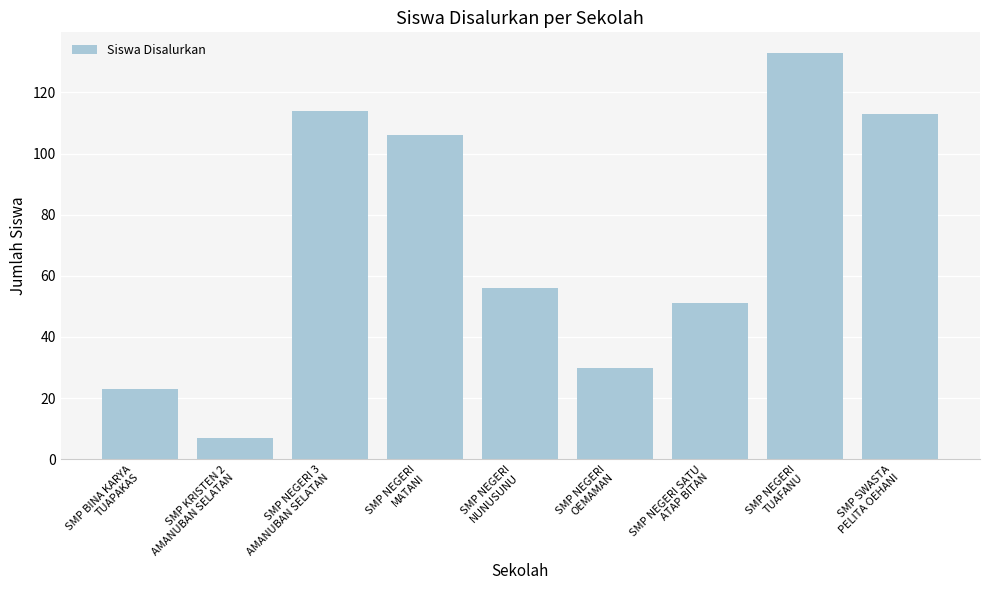

Which label corresponds to the smallest value in the chart?

SMP KRISTEN 2
AMANUBAN SELATAN